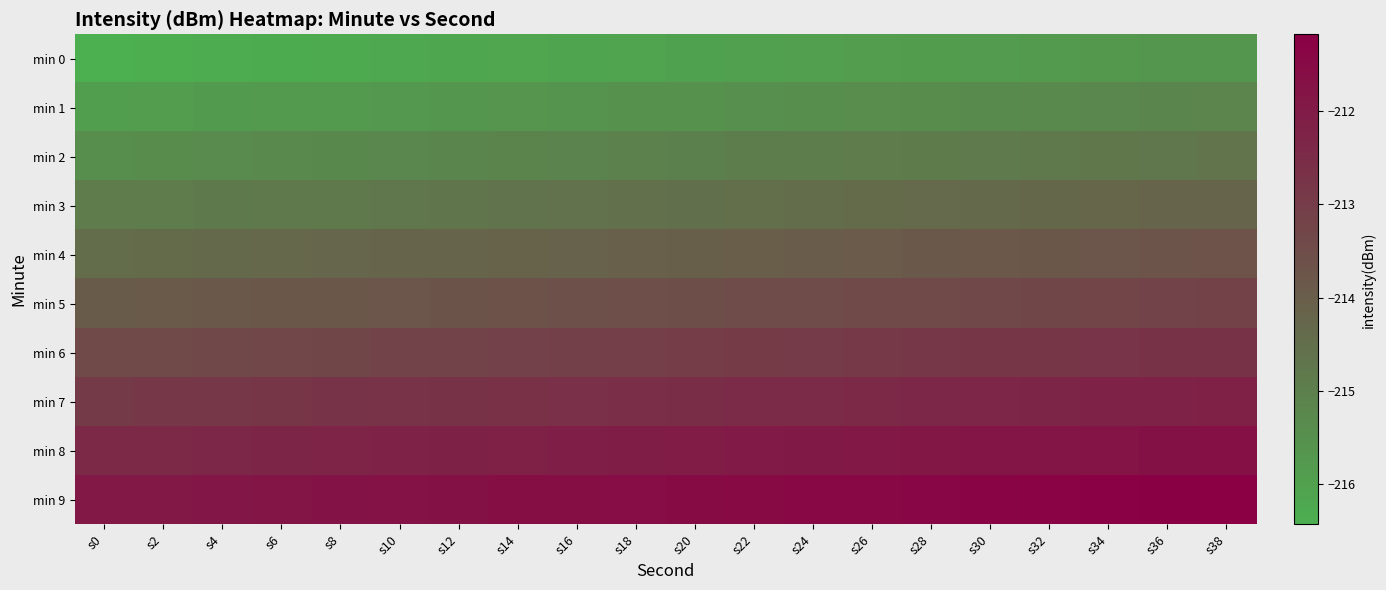

Which label corresponds to the smallest value in the chart?

s0